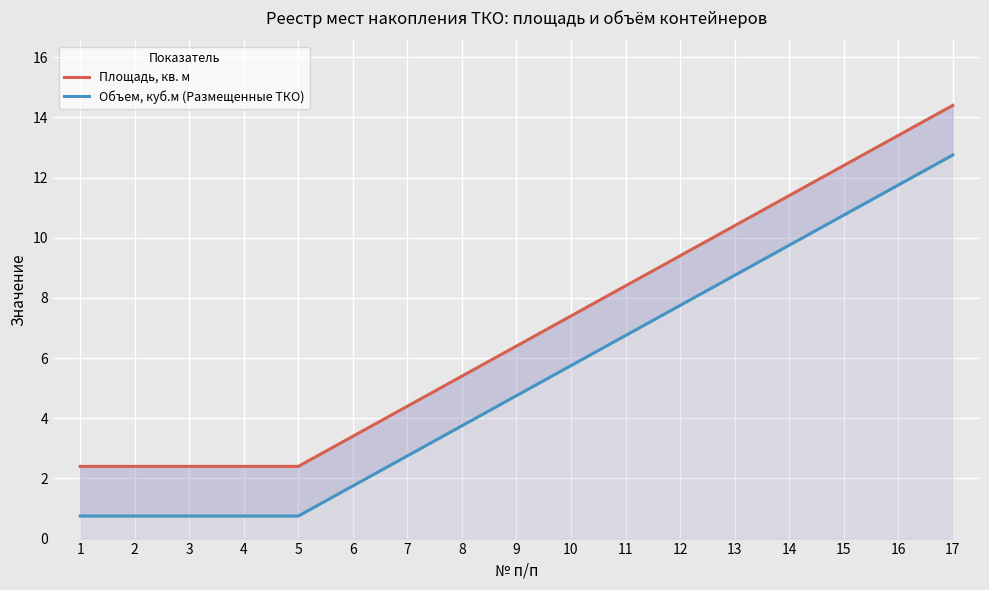

At which label does Площадь, кв. м reach its minimum?

1